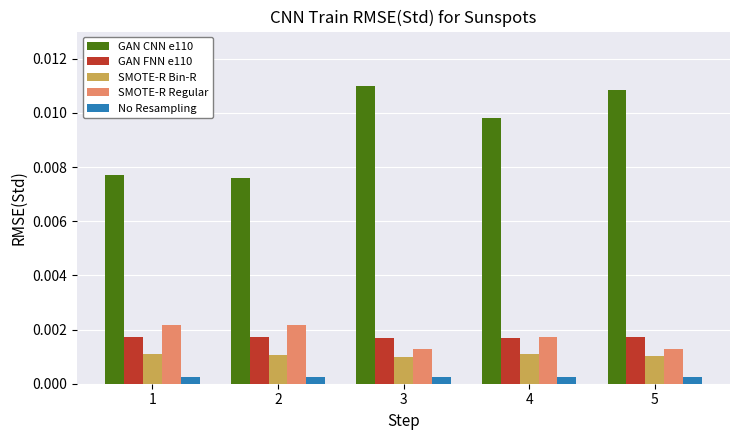

Is the value of No Resampling at 2 greater than the value of GAN CNN e110 at 1?

No